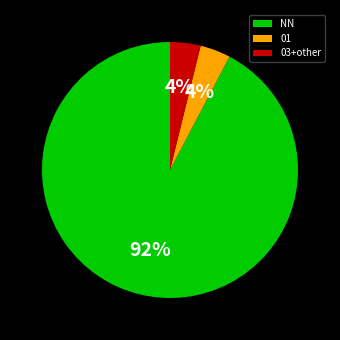

How many slices are in this pie chart?

3